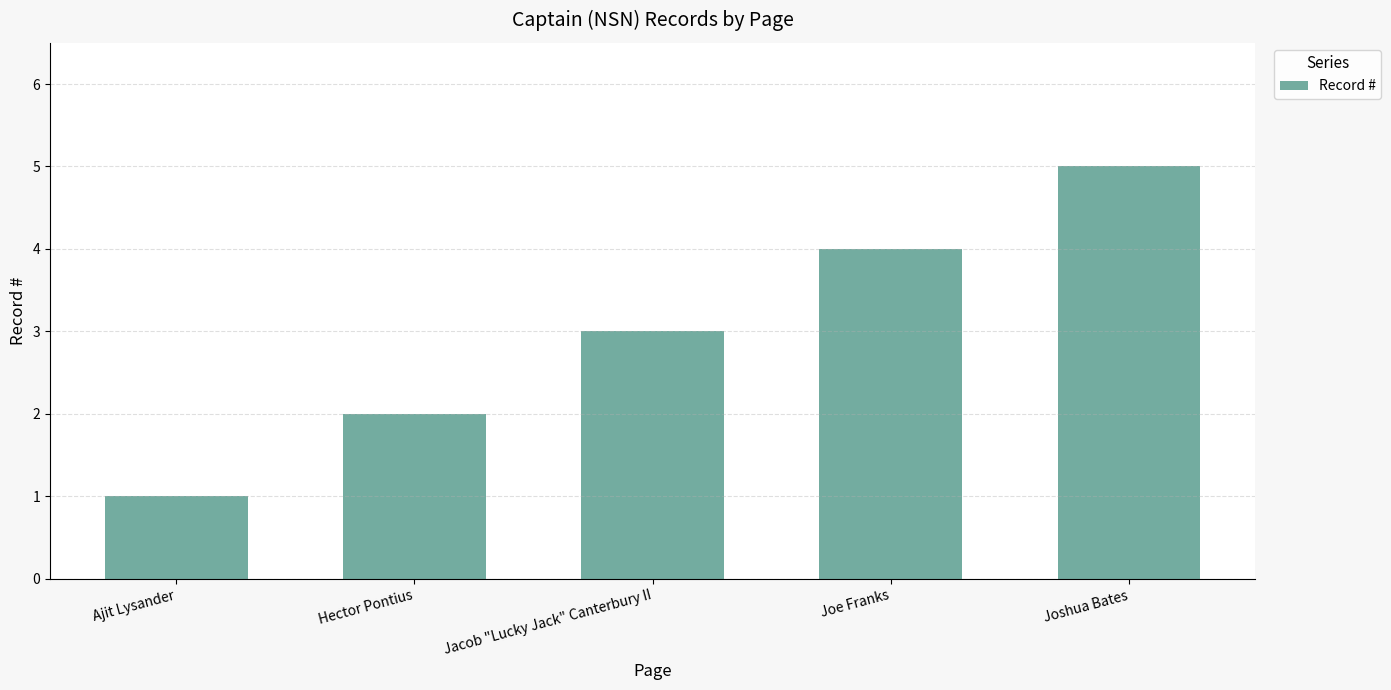

What value does the data have at Jacob "Lucky Jack" Canterbury II?

3